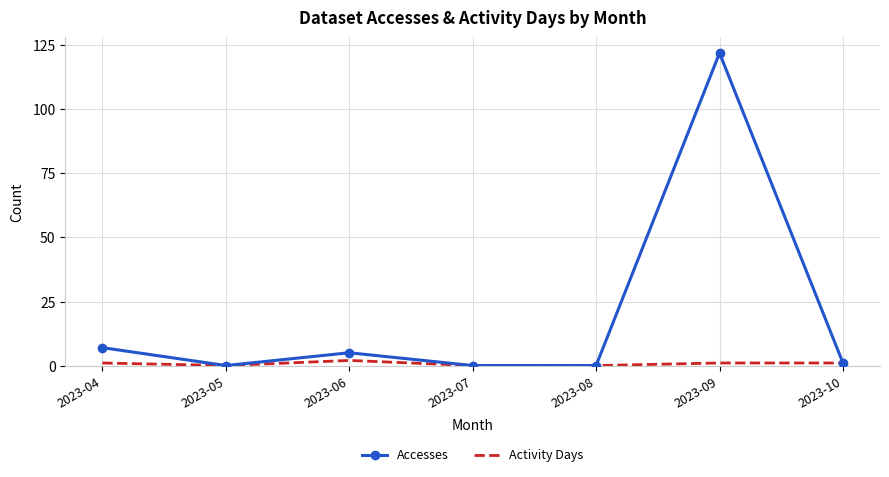

Rank the series at 2023-06 from highest to lowest value.

Accesses, Activity Days